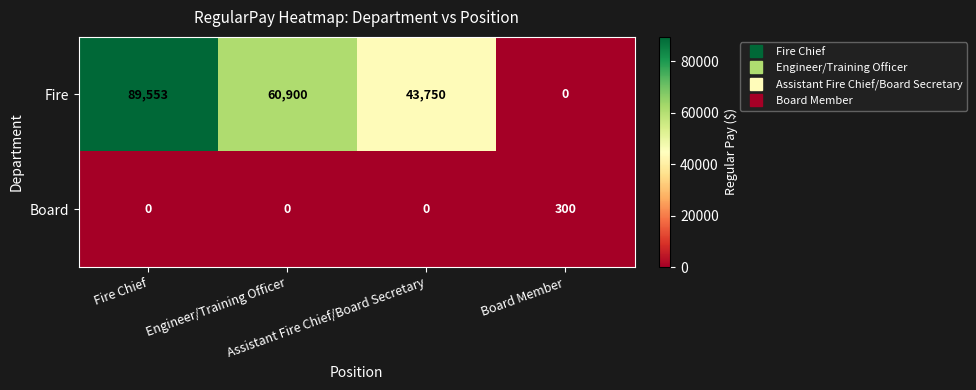

How many categories are shown in the chart?

4